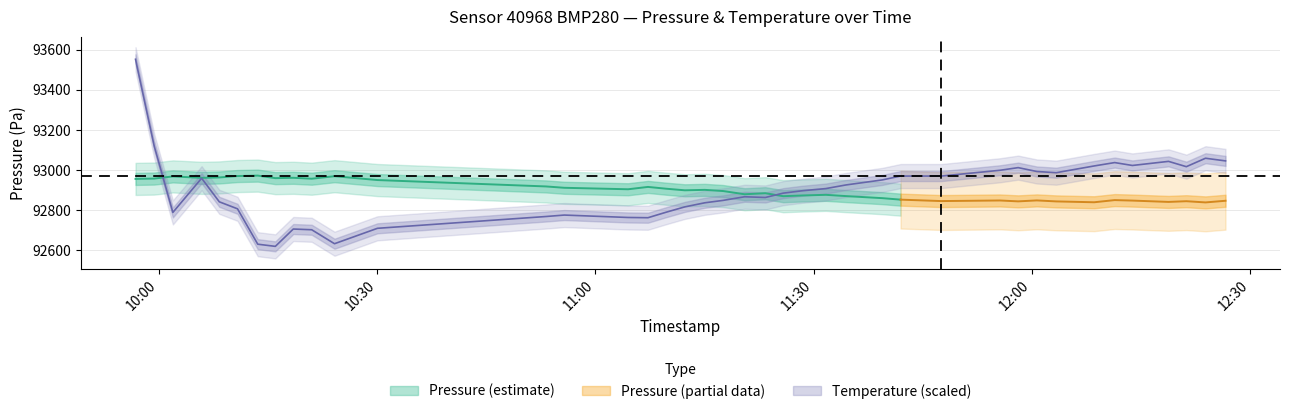

How many interior local peaks (higher than both neighbors) does the data have?

8